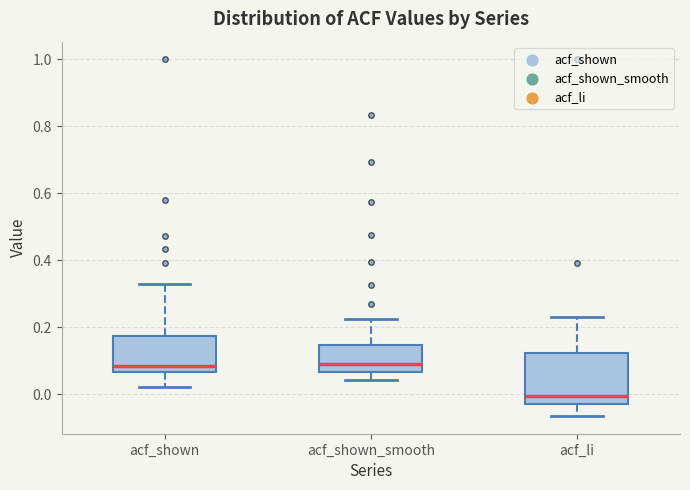

Reading left to right, read every box against the y-axis: the position of its median line, the range the box covers, and the ends of its whiskers. The values are not printed on the chart, so give them approximately, as read against the axis.

acf_shown: median 0.08, box 0.06 to 0.18, whiskers 0.02 to 0.34
acf_shown_smooth: median 0.10, box 0.06 to 0.14, whiskers 0.04 to 0.22
acf_li: median 0.00, box -0.02 to 0.12, whiskers -0.06 to 0.24